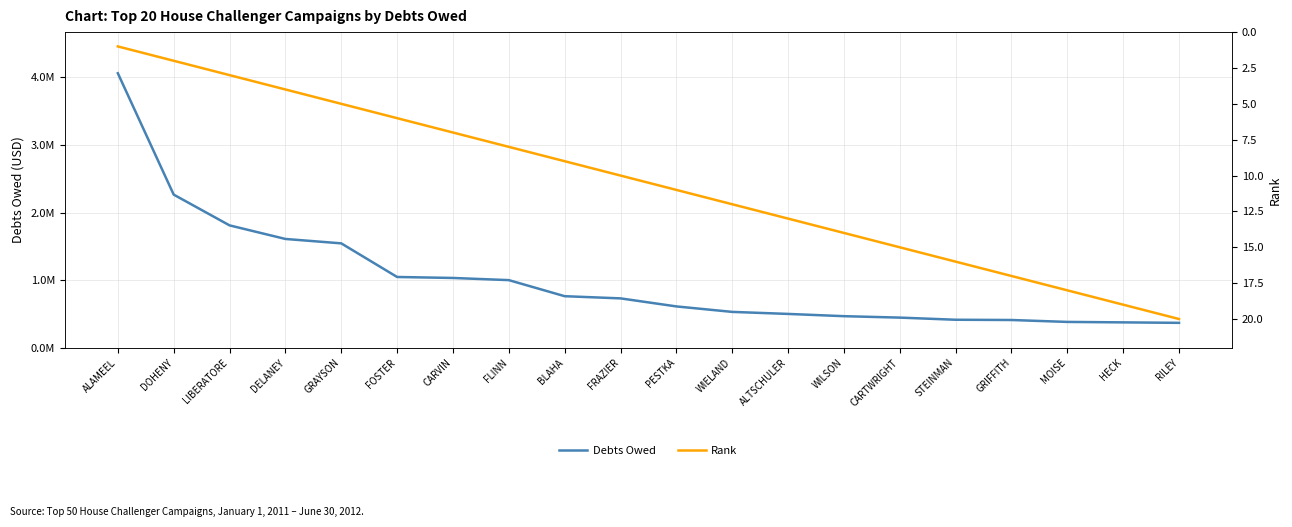

What is the difference between the highest and lowest values at FLINN?

999992.0